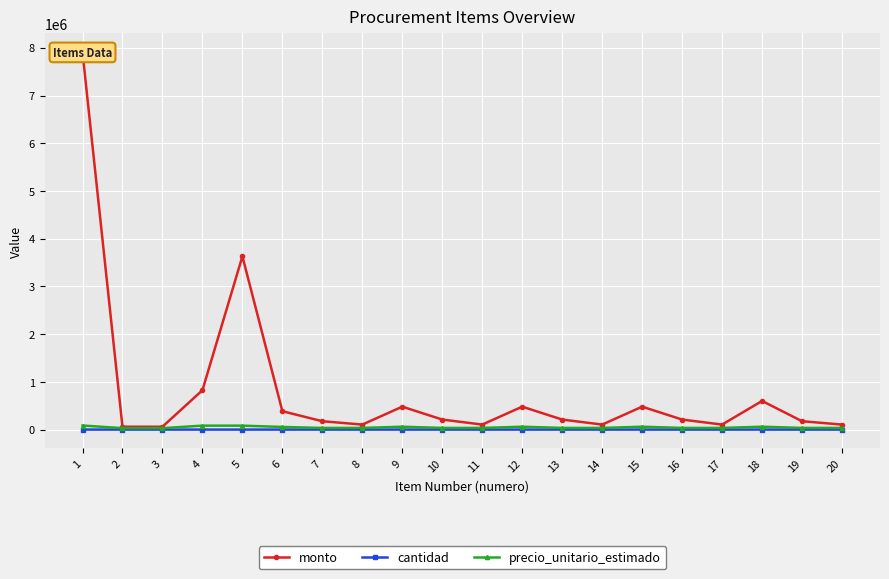

What is the minimum value for precio_unitario_estimado?

30000